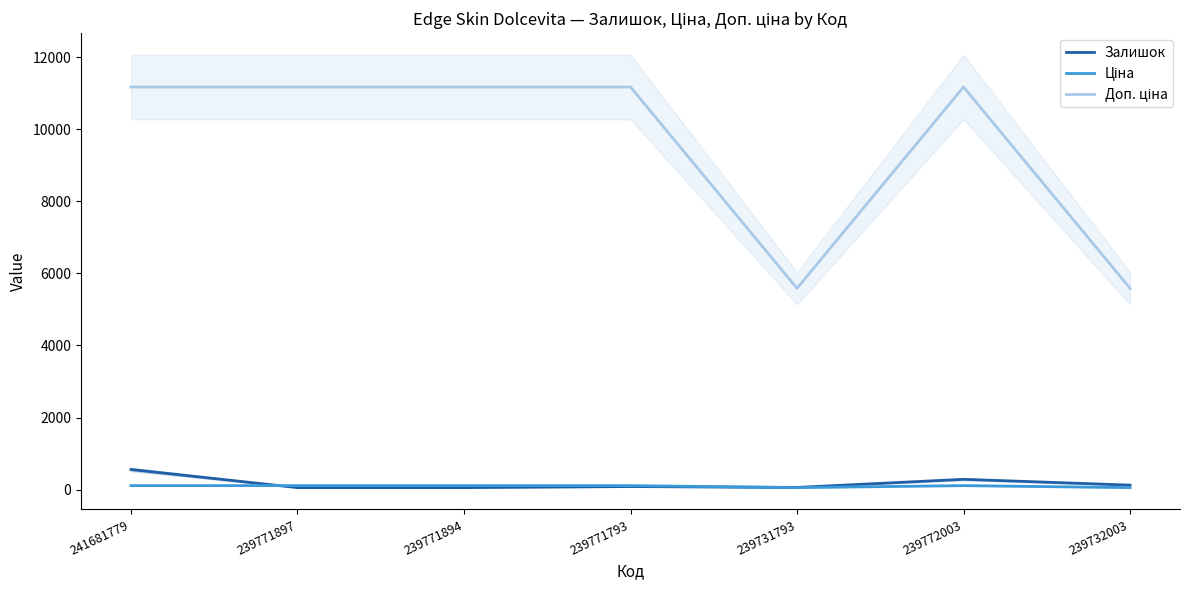

Where is the first local minimum for Доп. ціна?

239731793